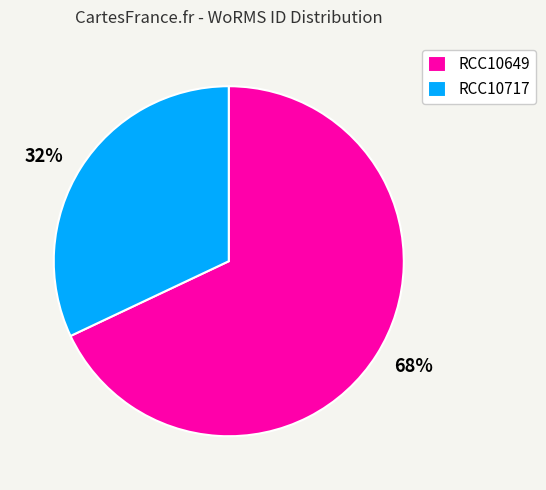

Count the number of slices in the pie.

2